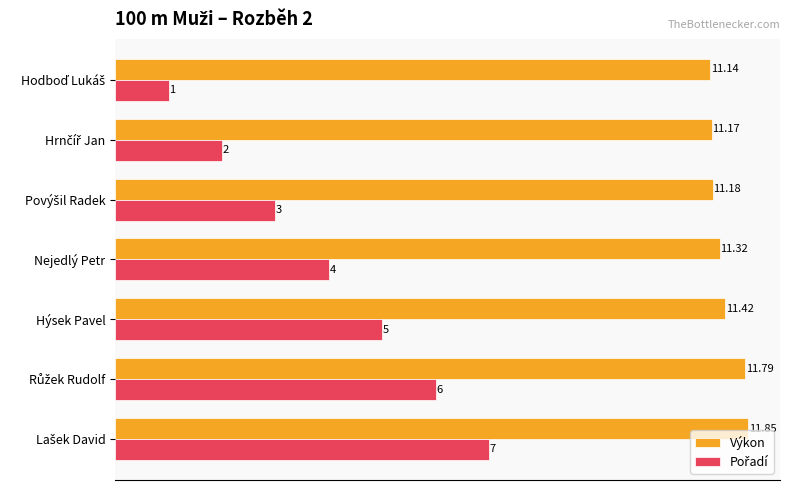

At how many categories does at least one series exceed 2?

7